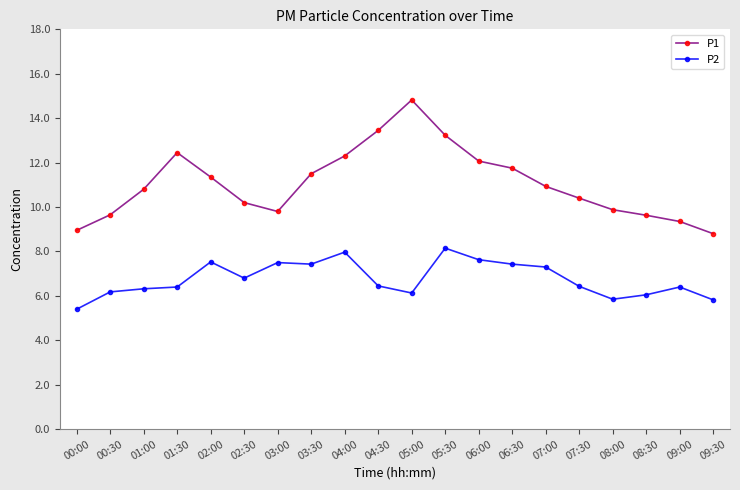

The value of P1 at 00:00 is 8.9. True or false?

True